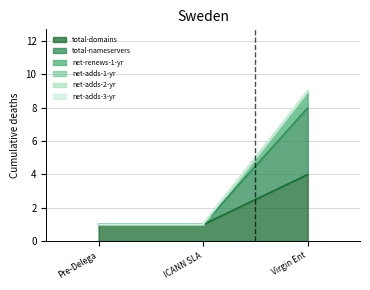

Is it true that total-domains equals 2 at ICANN SLA?

False